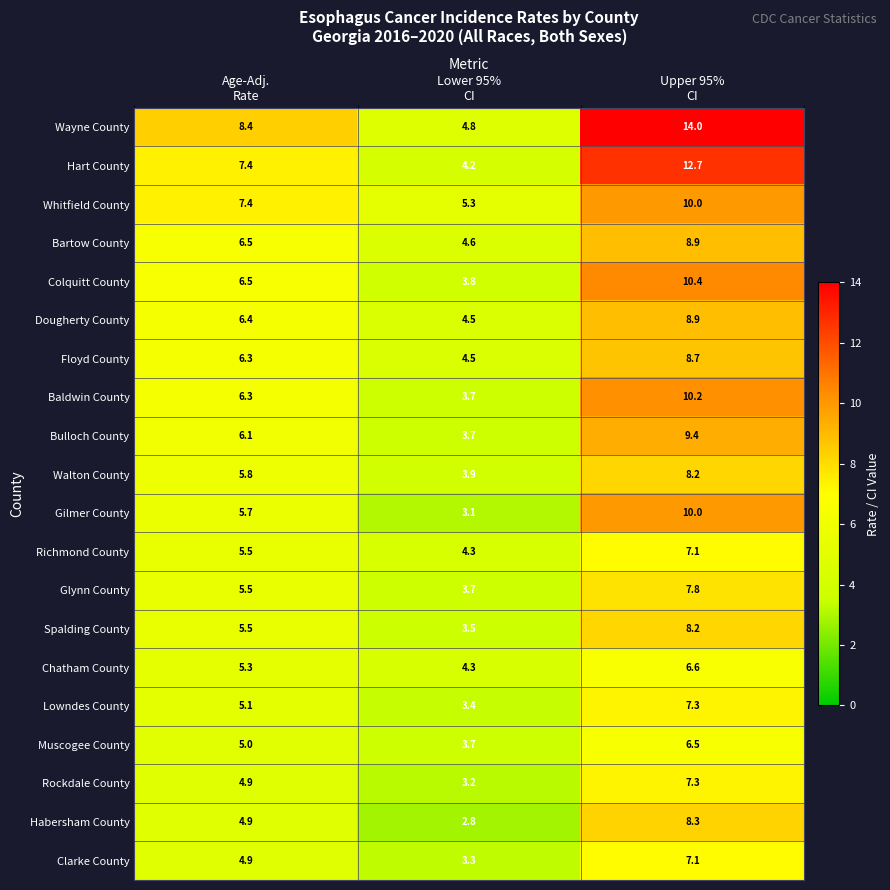

How many values in the Dougherty County series are below 6?

1